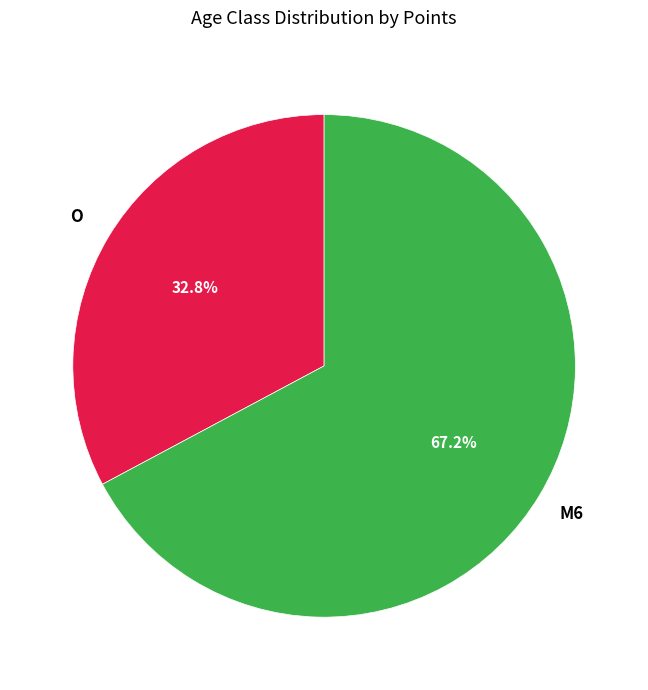

Does any single category account for the majority?

Yes